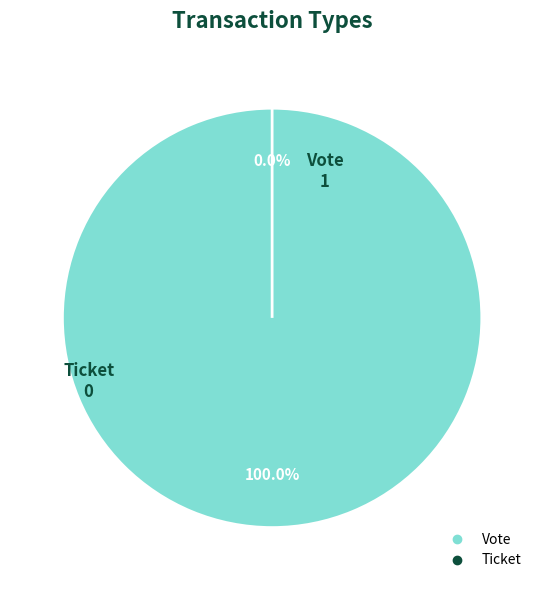

True or false: Vote accounts for 99% of the total.

False